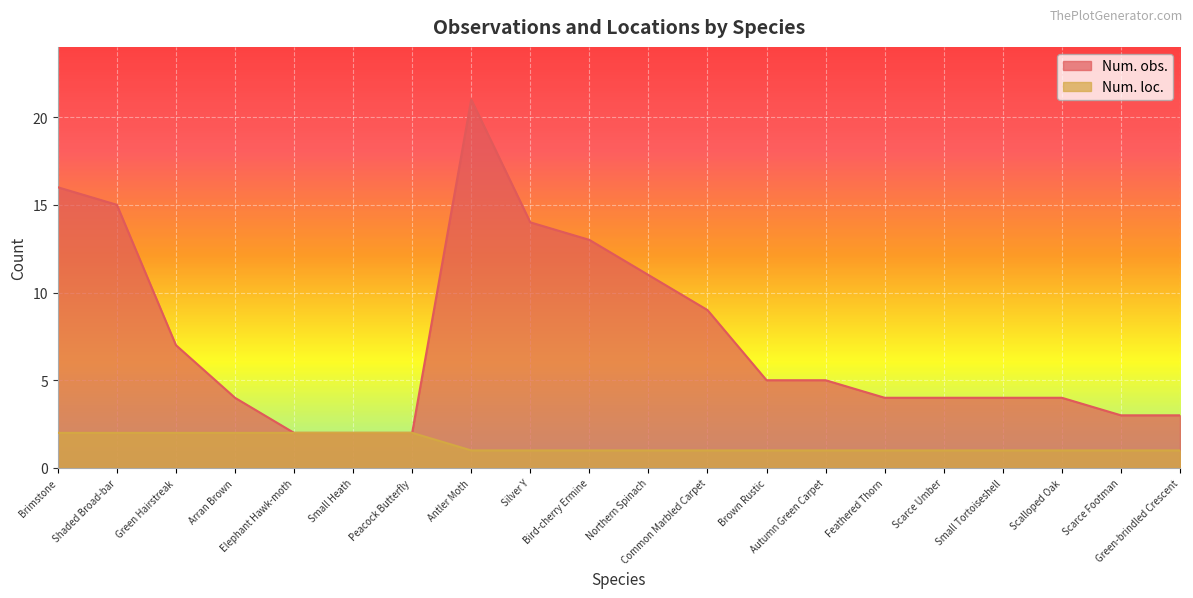

Rank the series by their average value, from highest to lowest.

Num. obs., Num. loc.